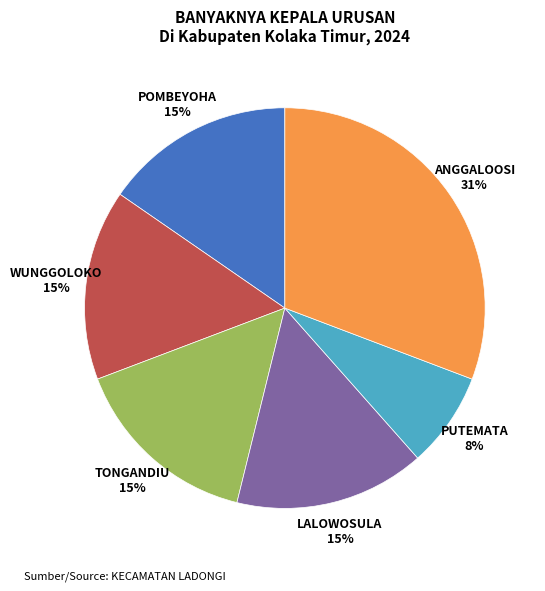

Does any single category account for the majority?

No